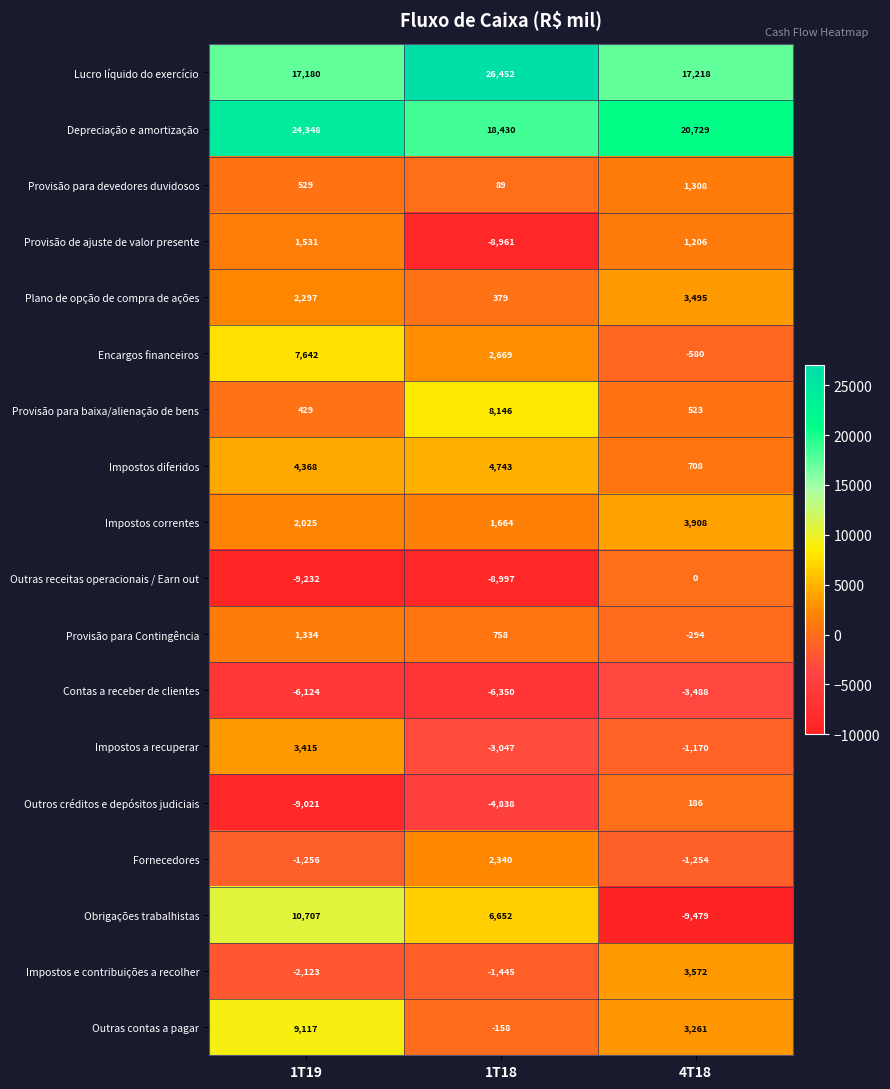

How many values in Outras contas a pagar are above zero?

2